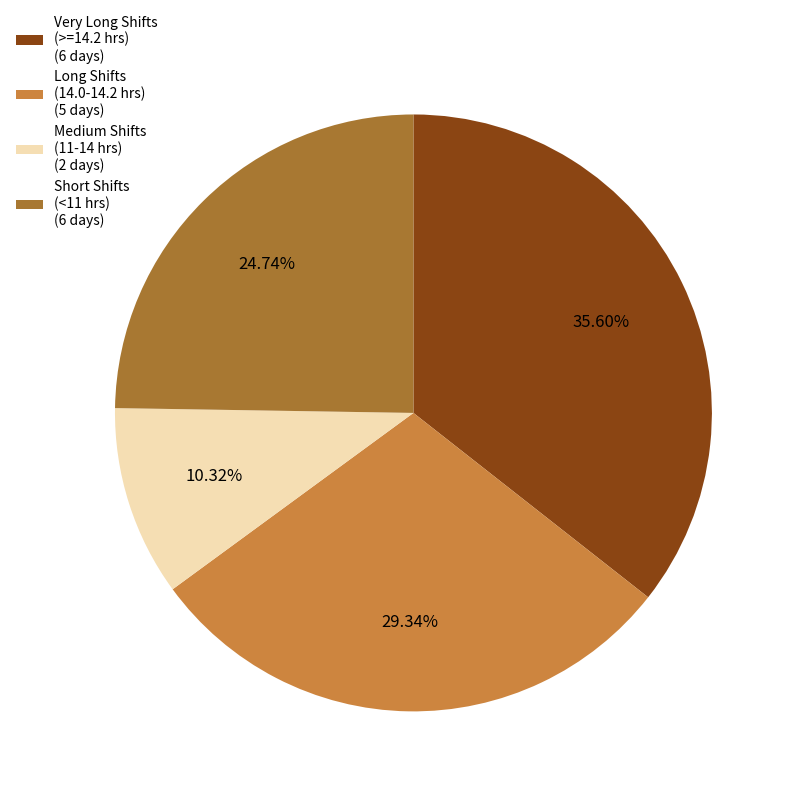

Do Long Shifts (14.0-14.2 hrs) (5 days) and Short Shifts (<11 hrs) (6 days) together represent more than half of the pie?

Yes